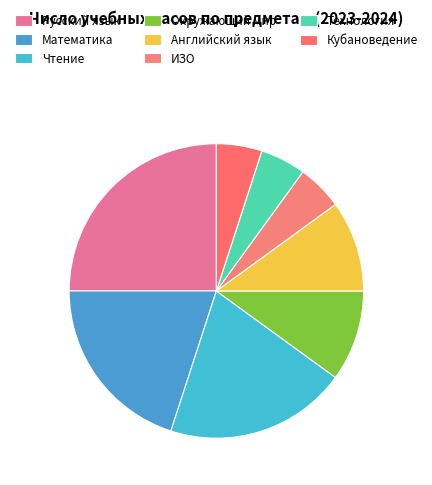

Does Русский язык account for over 50% of the chart?

No